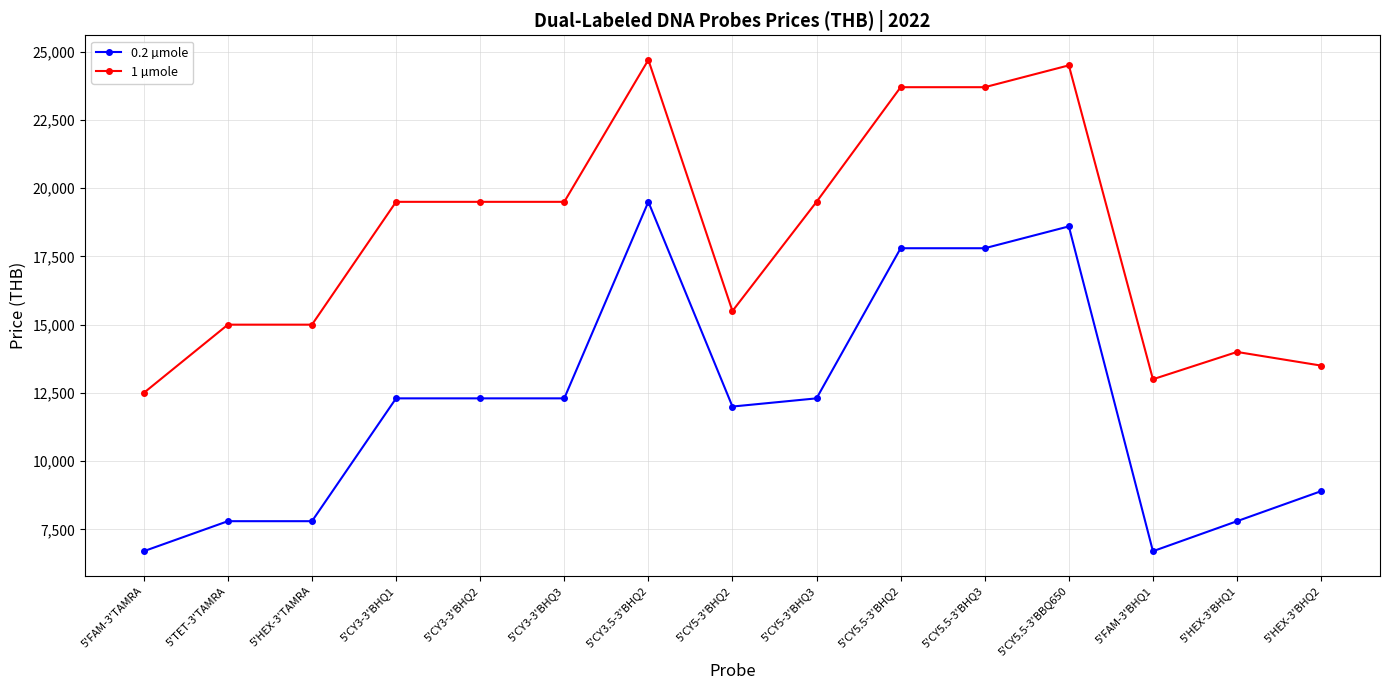

Which series has the largest total across all categories?

1 µmole